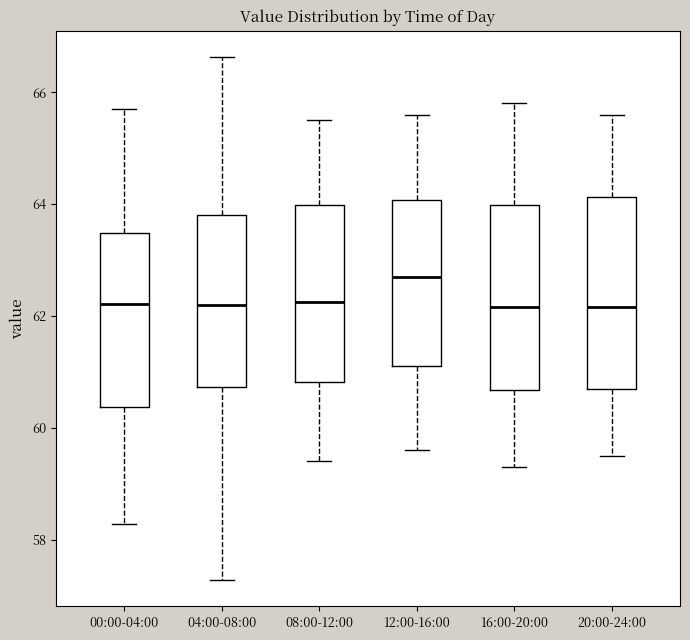

Where does the upper whisker of the box for 16:00-20:00 end on the y-axis? The values are not printed on the chart, so give them approximately, as read against the axis.

65.8